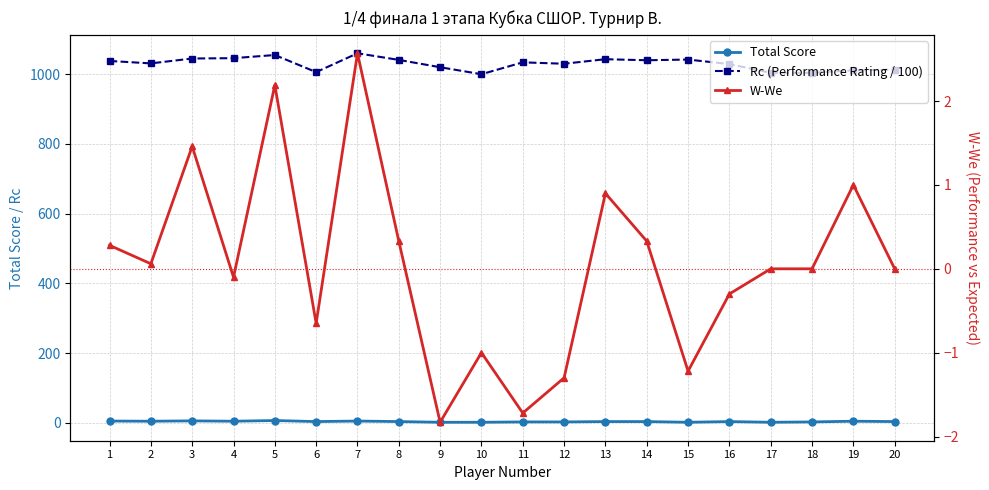

Reading left to right, extract all data points from this chart.

Total Score: 1=5.5	2=5.0	3=6.0	4=5.0	5=7.0	6=4.0	7=5.5	8=4.0	9=2.0	10=2.0	11=3.0	12=3.0	13=4.0	14=4.0	15=2.0	16=4.0	17=2.0	18=3.0	19=5.0	20=4.0
Rc (Performance Rating / 100): 1=1038.0	2=1031.0	3=1045.0	4=1046.0	5=1055.0	6=1006.0	7=1060.0	8=1041.0	9=1020.0	10=1000.0	11=1034.0	12=1030.0	13=1043.0	14=1040.0	15=1042.0	16=1029.0	17=1004.0	18=1004.0	19=1011.0	20=1013.0
W-We: 1=0.3	2=0.1	3=1.5	4=-0.1	5=2.2	6=-0.7	7=2.6	8=0.3	9=-1.8	10=-1.0	11=-1.7	12=-1.3	13=0.9	14=0.3	15=-1.2	16=-0.3	17=0.0	18=0.0	19=1.0	20=0.0